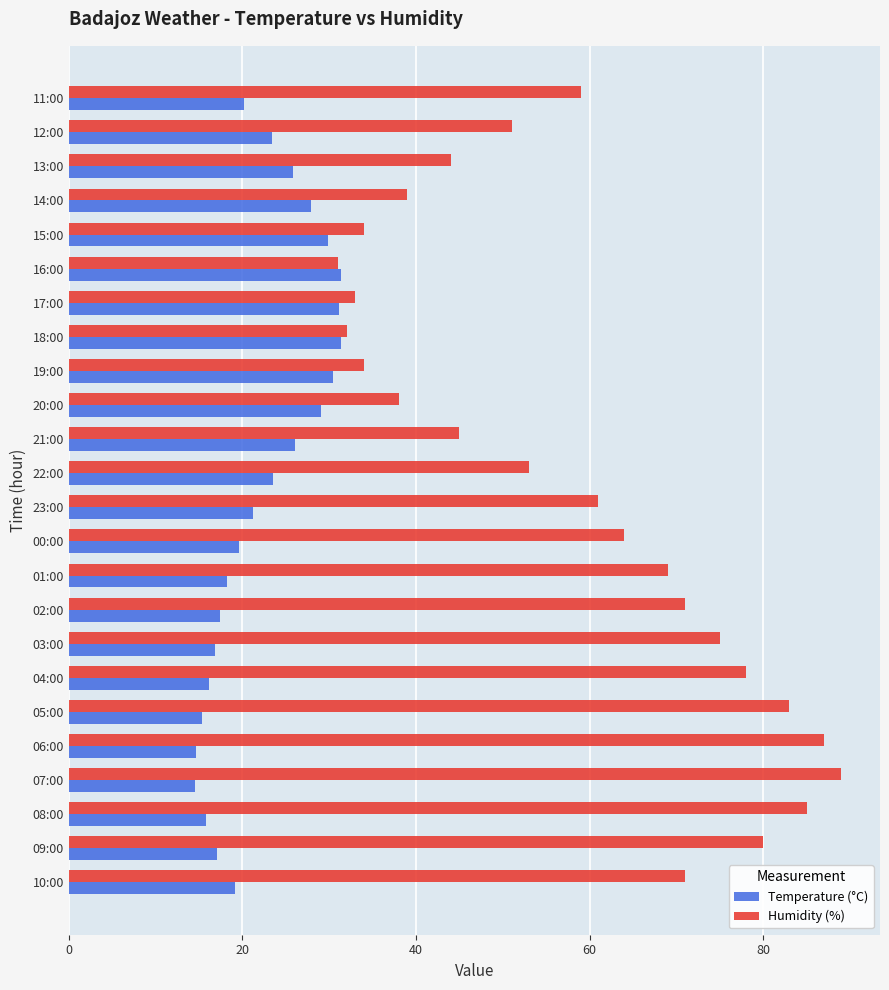

Which series has the largest range (max minus min)?

Humidity (%)